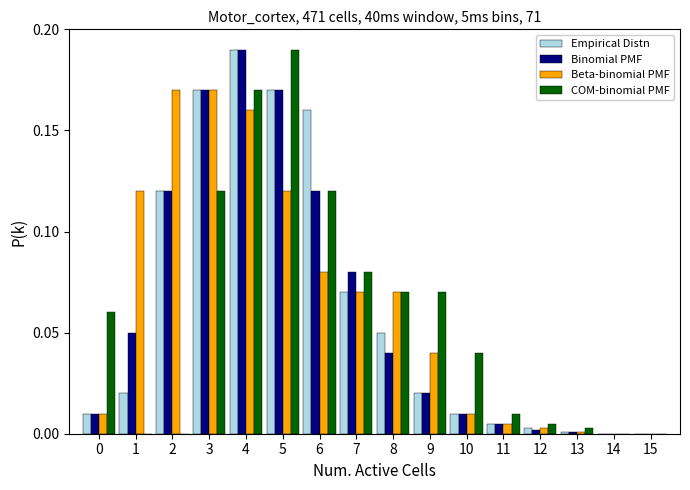

Is it true that Empirical Distn equals -0.1 at 15?

False